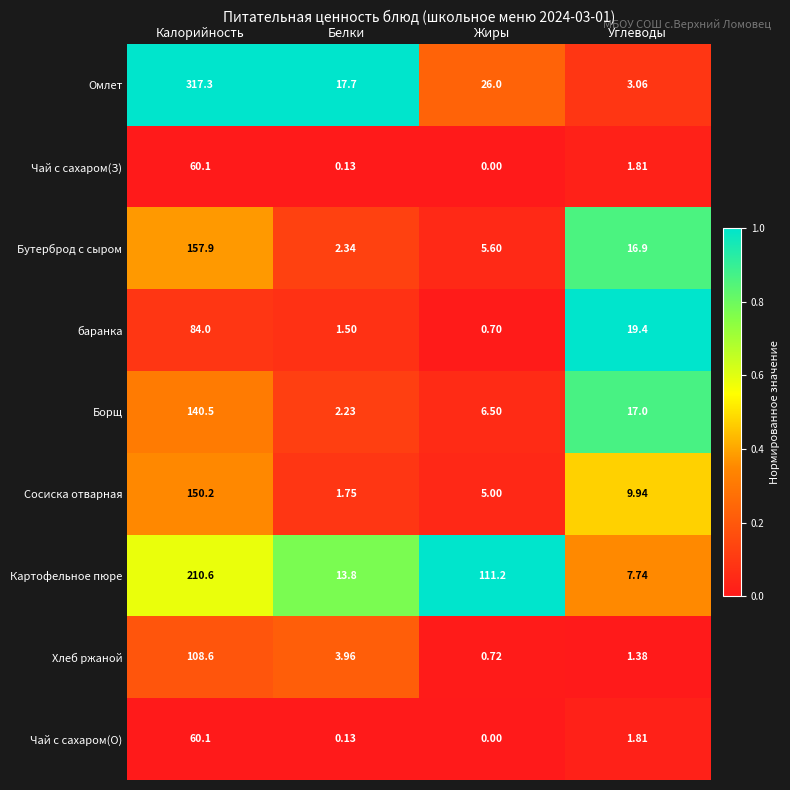

Which series has the widest spread of values?

Омлет